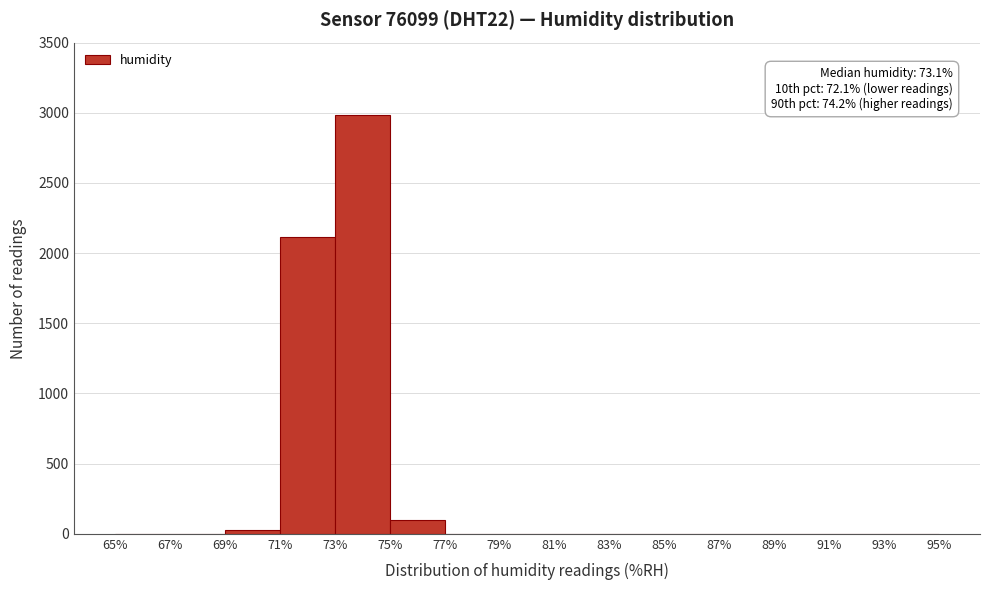

Over which range of the x-axis is the bar tallest?

73% to 75%